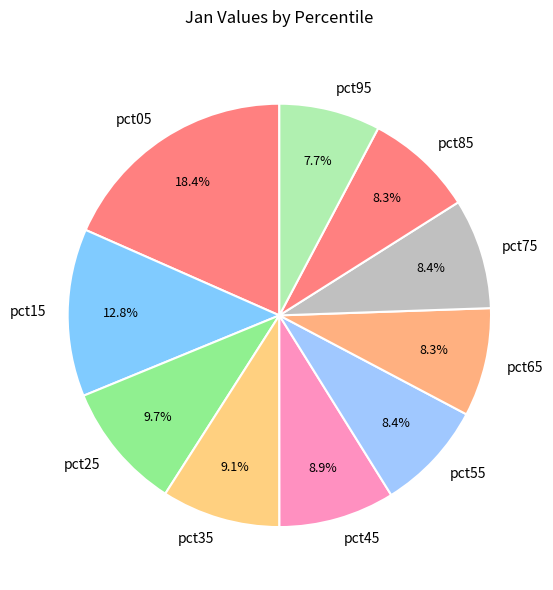

How many segments does this pie chart have?

10